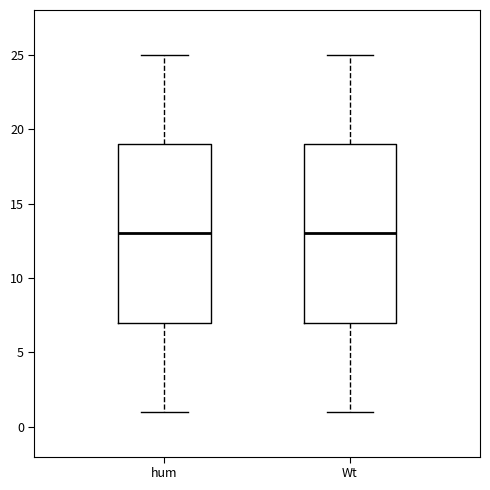

Reading left to right, transcribe this box plot: for each box, give where its median line is, the range the box spans, and where its two whiskers end, as read against the y-axis. The values are not printed on the chart, so give them approximately, as read against the axis.

hum: median 13, box 7 to 19, whiskers 1 to 25
Wt: median 13, box 7 to 19, whiskers 1 to 25